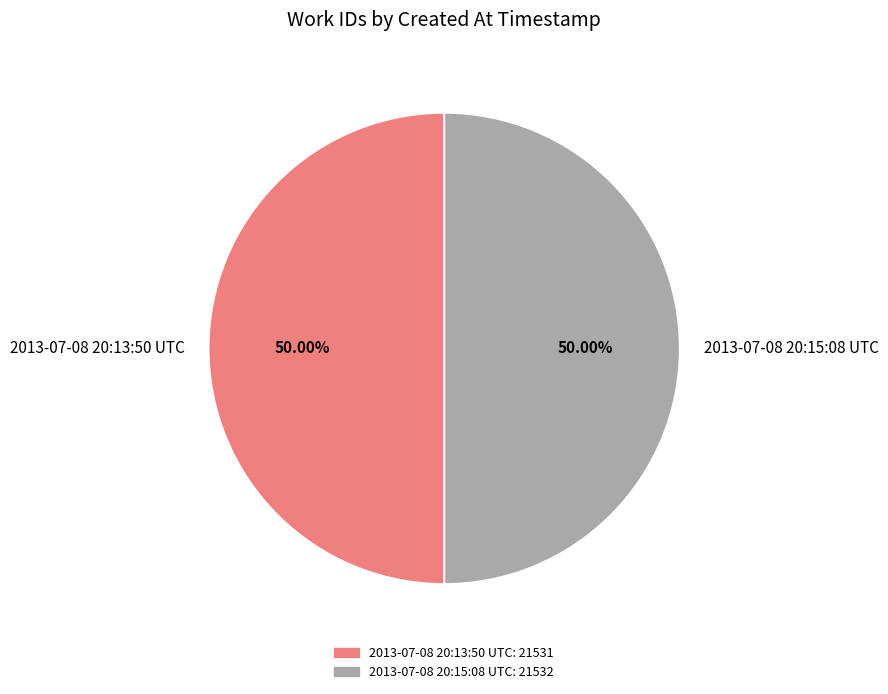

Combined, do 2013-07-08 20:15:08 UTC and 2013-07-08 20:13:50 UTC account for over 50%?

Yes